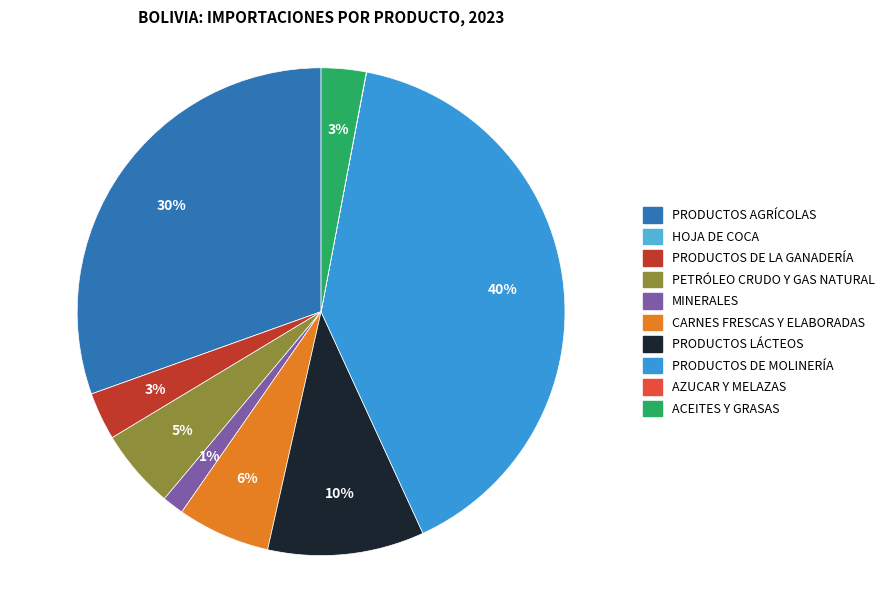

What percentage is the PETRÓLEO CRUDO Y GAS NATURAL slice, to the nearest percent?

5%